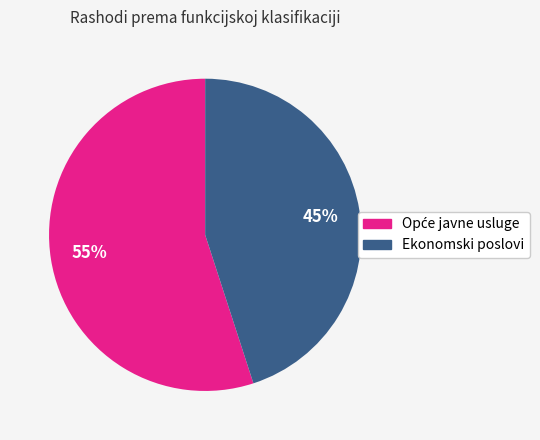

What percentage is the Ekonomski poslovi slice, to the nearest percent?

45%